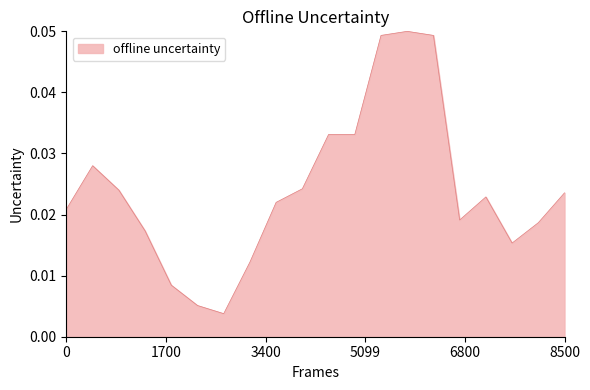

How many lines are shown in the chart?

1